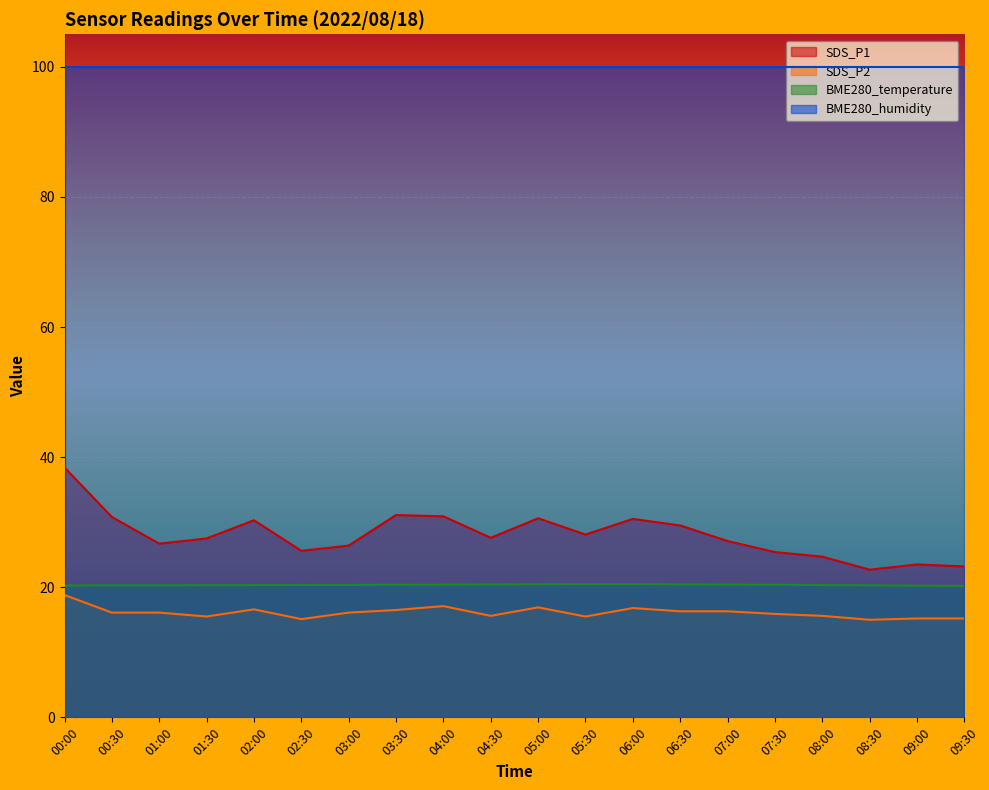

At which category does the chart reach its minimum across all series?

08:30